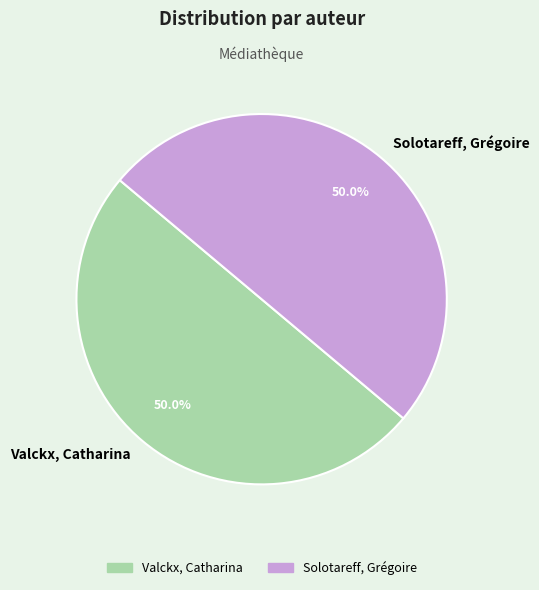

What percentage is NOT represented by Solotareff, Grégoire?

50.0%